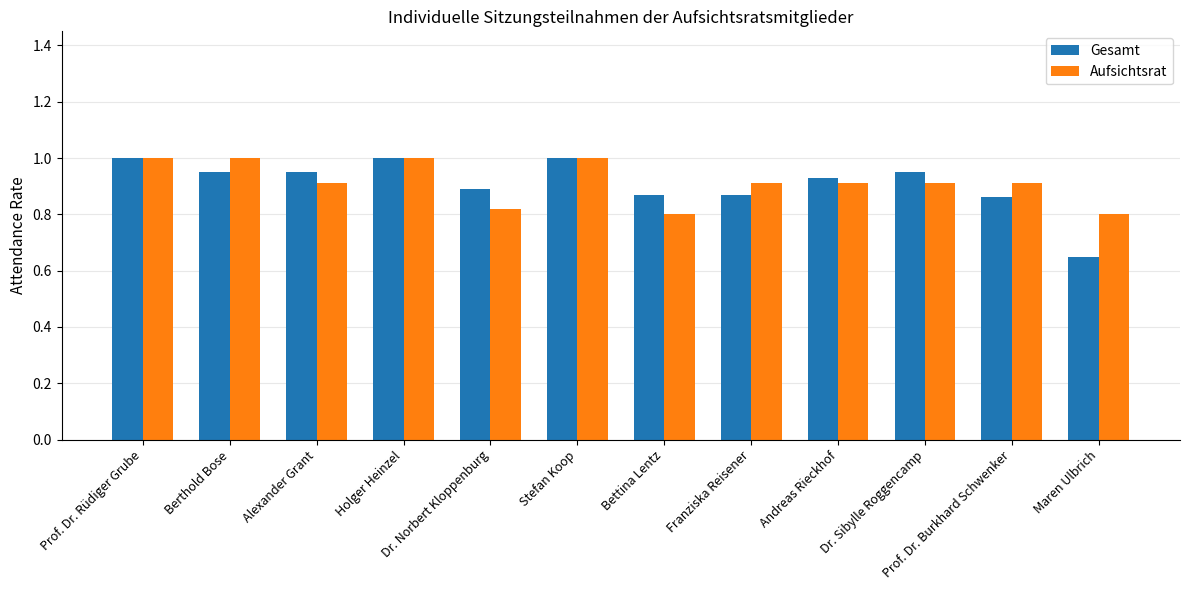

What is the sum of the Gesamt values at Franziska Reisener and Prof. Dr. Burkhard Schwenker?

1.7